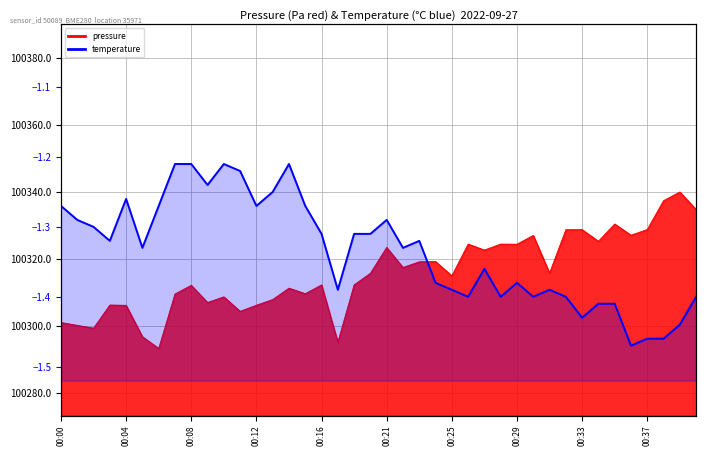

Which has a higher value, 34 or 22?

22